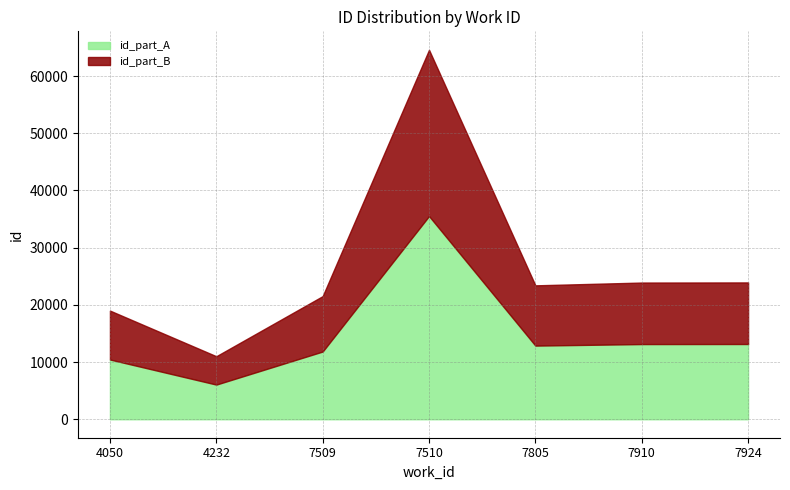

What is the difference between the maximum and minimum values in the id_part_A series?

29464.6